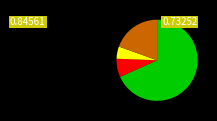

Does any single category account for the majority?

Yes